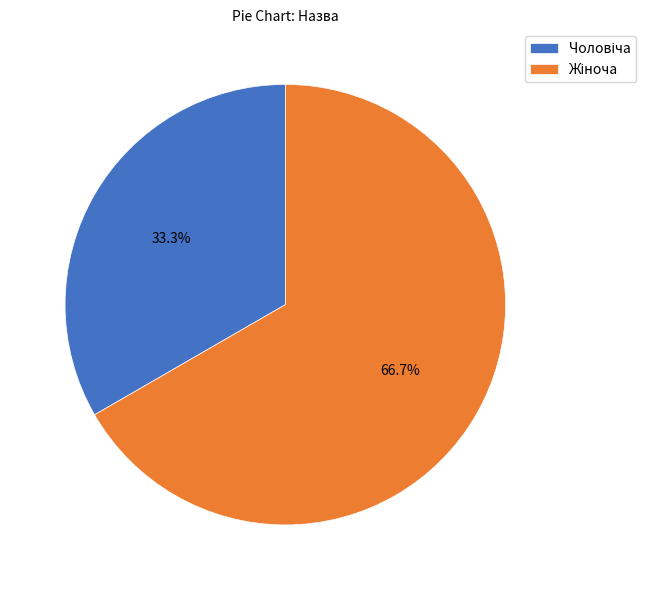

Is there any slice that represents more than half of the pie?

Yes